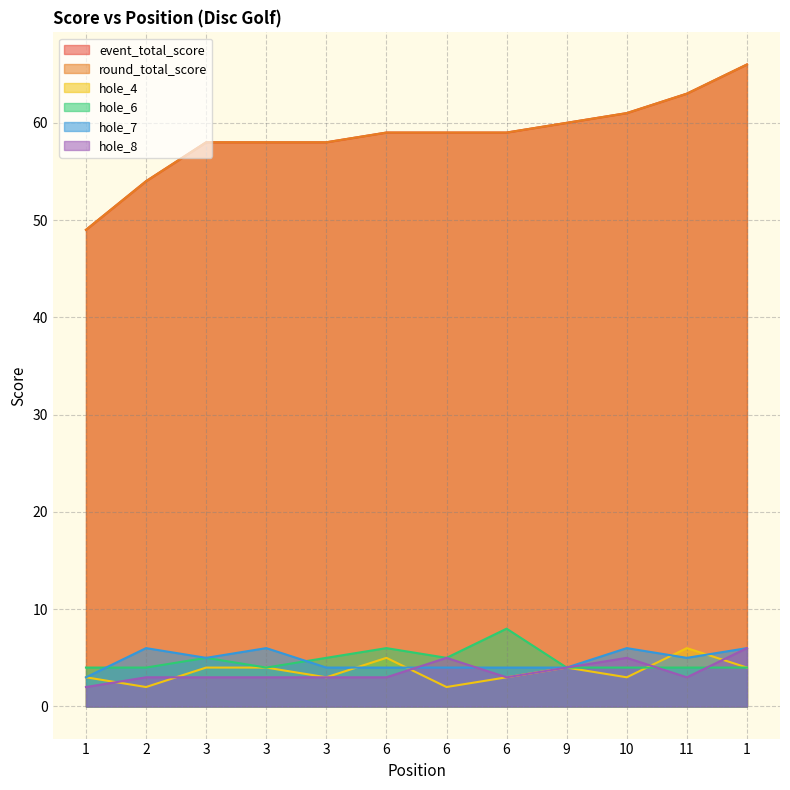

What is the difference between the maximum and minimum values in the event_total_score series?

17